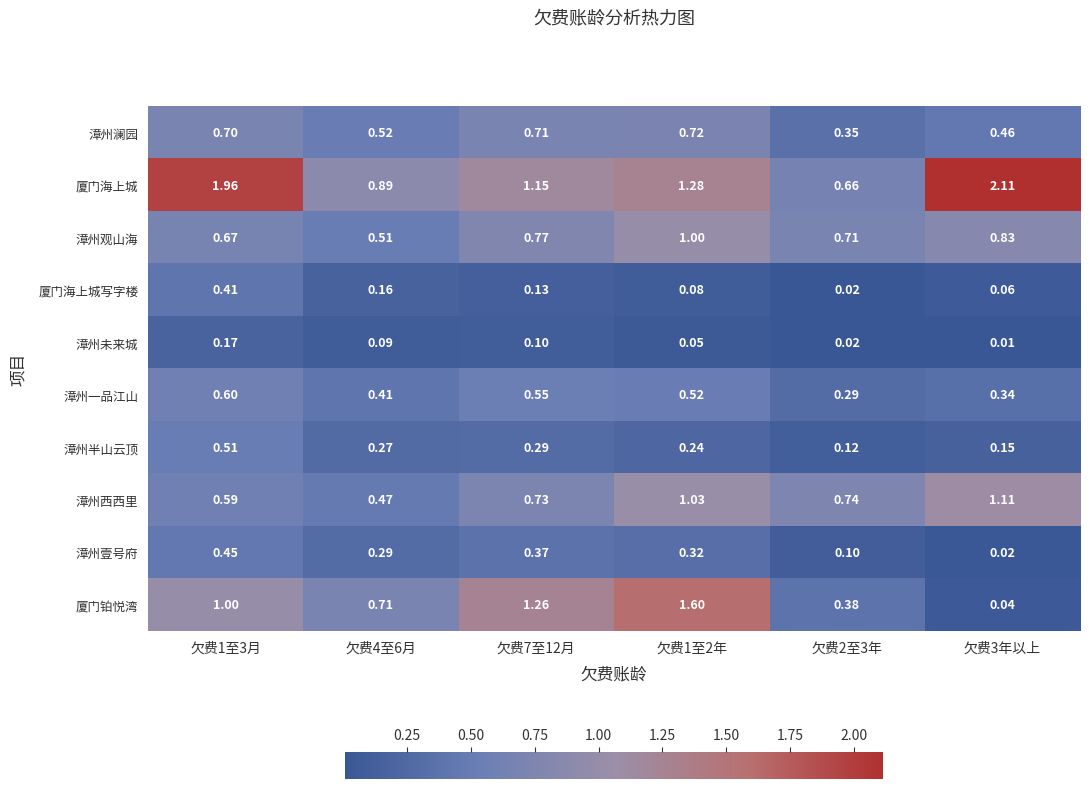

What is the difference between the highest and lowest values at 欠费2至3年?

0.7